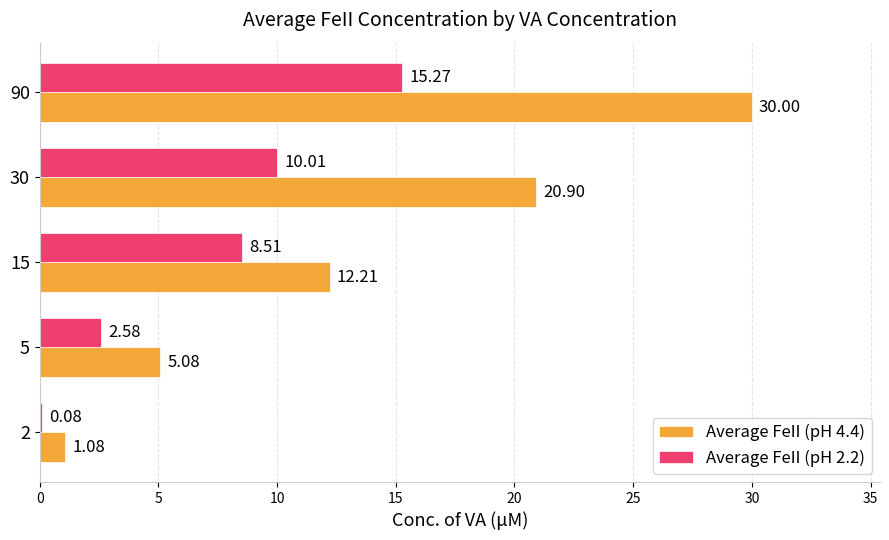

Between 5 and 30, which series saw the biggest shift?

Average FeII (pH 4.4)